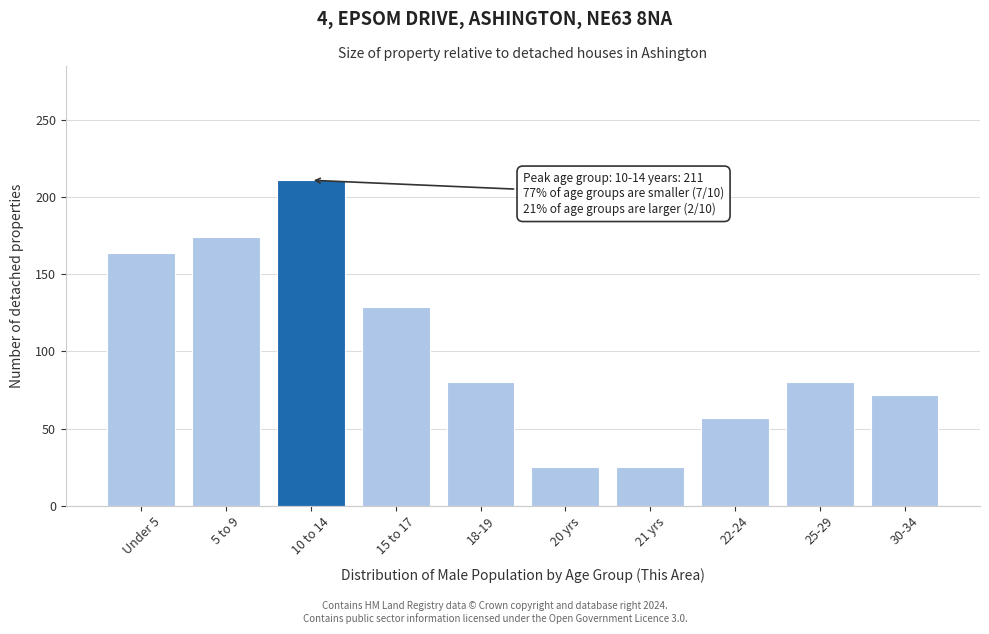

Reading left to right, extract all data points from this chart.

164	174	211	129	80	25	25	57	80	72